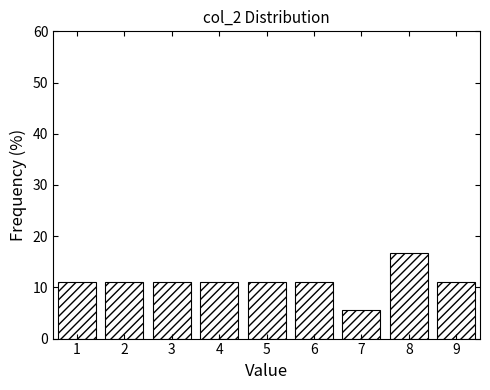

How tall is the bar that spans 3.5 to 4.5 on the x-axis? The values are not printed on the chart, so give them approximately, as read against the axis.

11